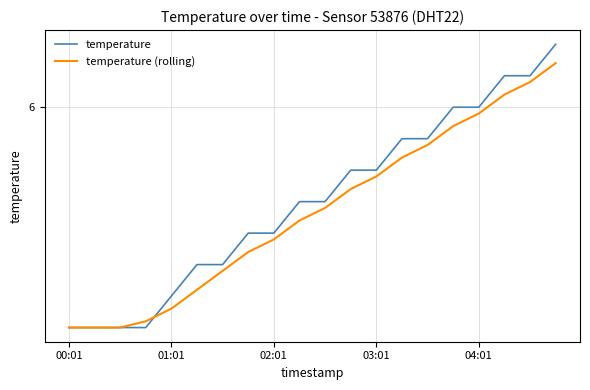

Is this an area chart (filled region under the line)?

No